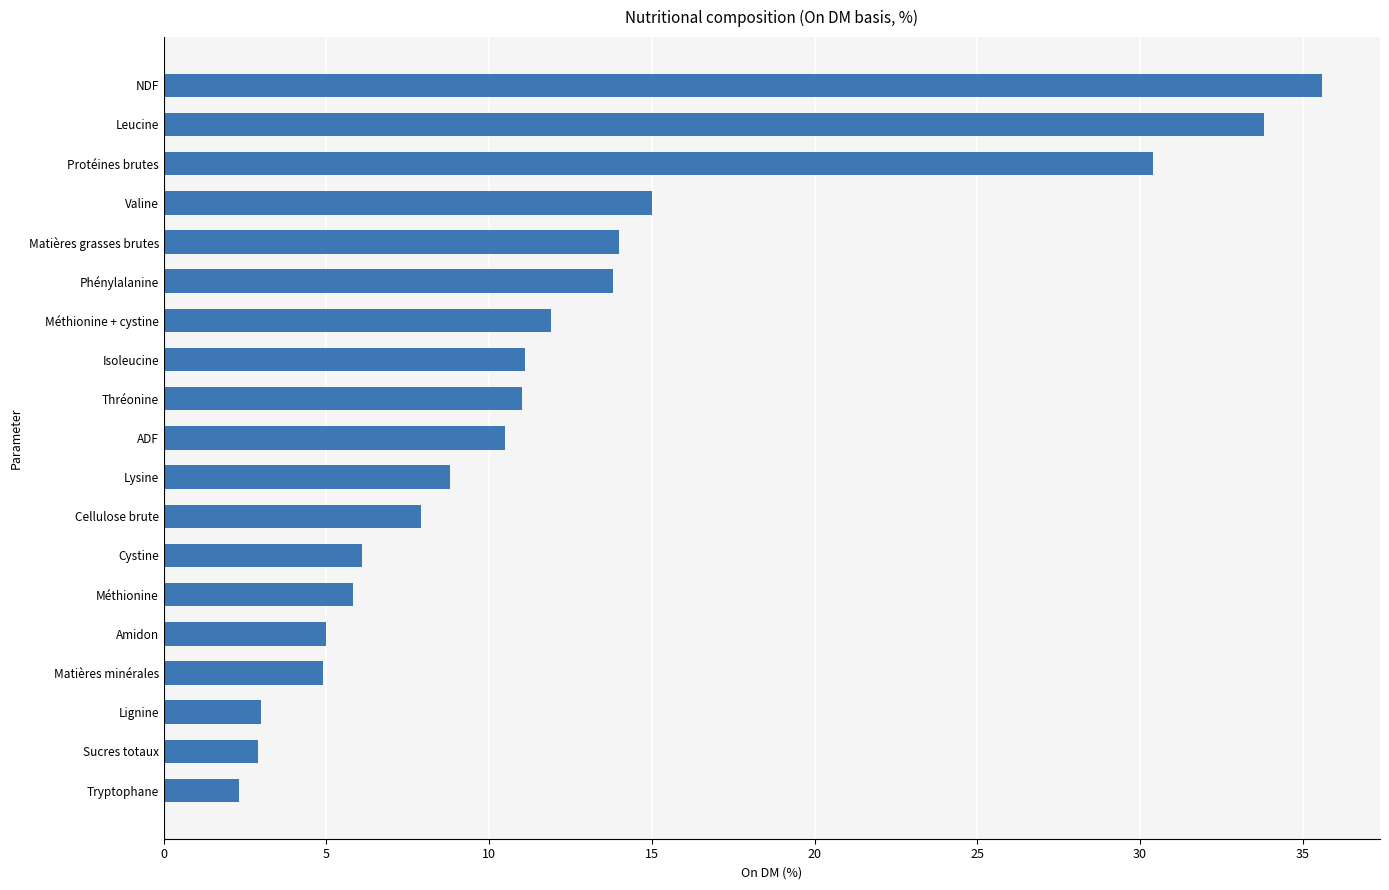

The value at Protéines brutes is 30.4. True or false?

True